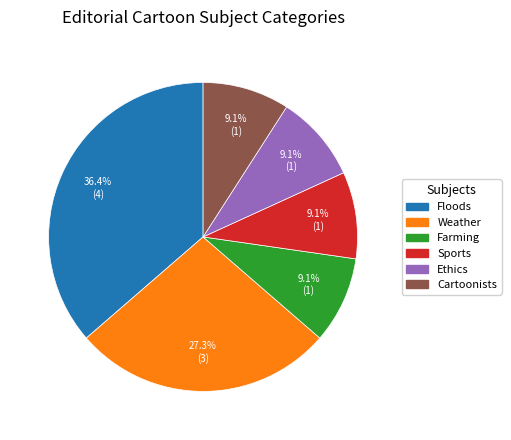

Does any single category account for the majority?

No